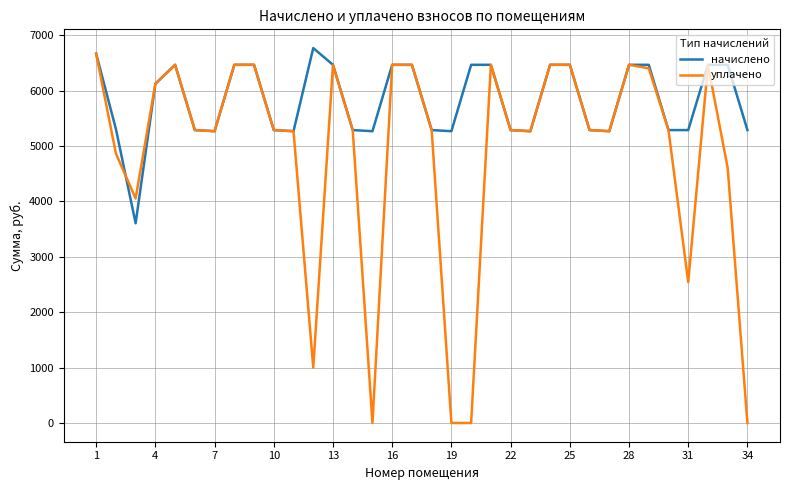

Which series has the widest spread of values?

уплачено